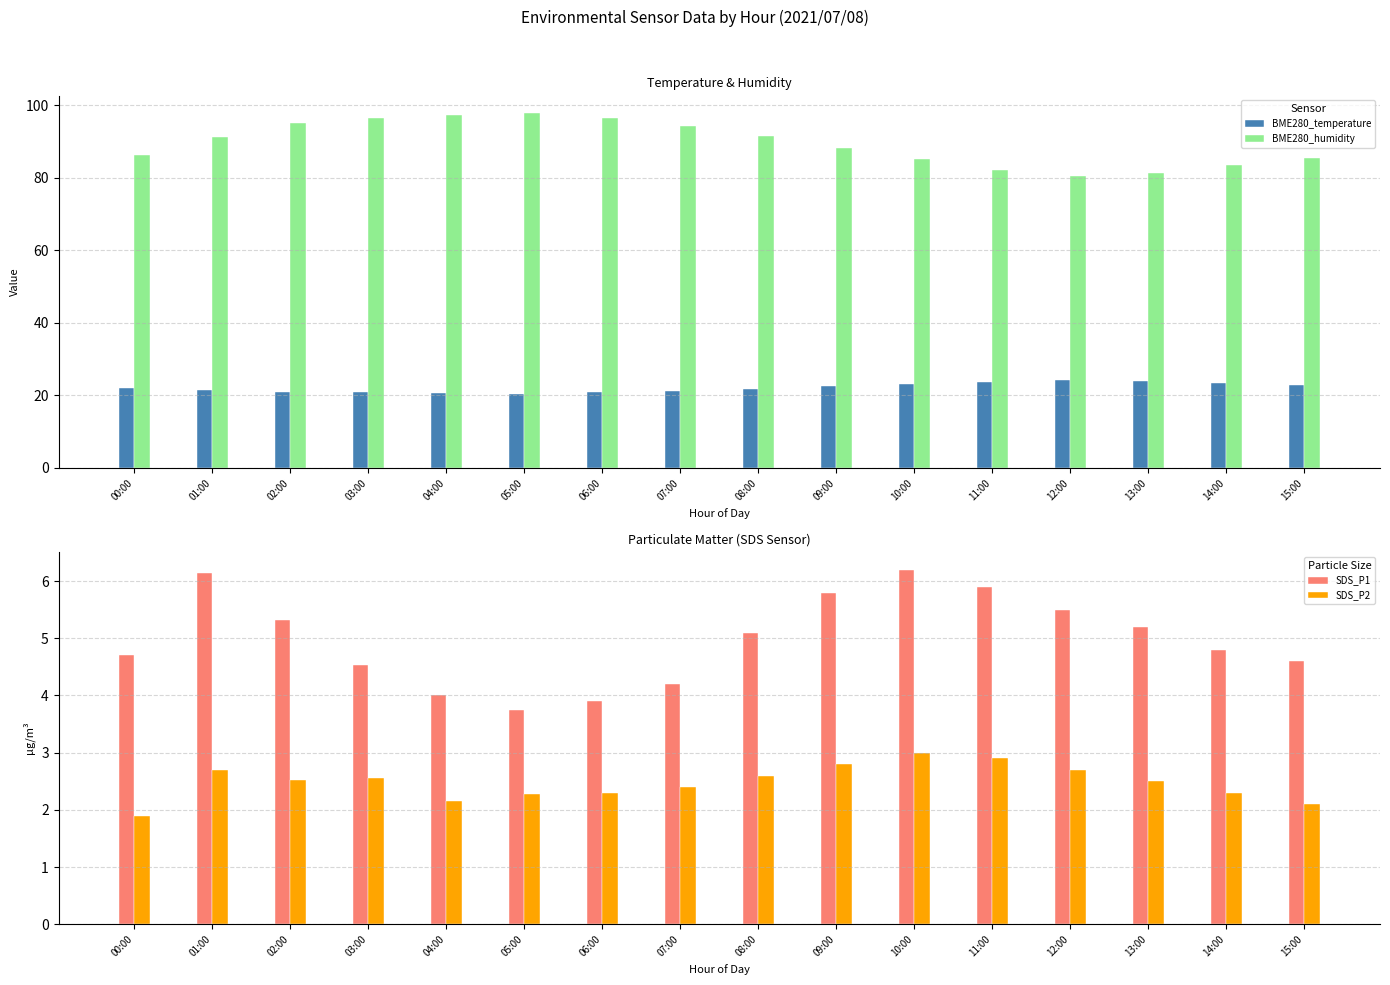

At which category does the chart reach its peak across all series?

05:00